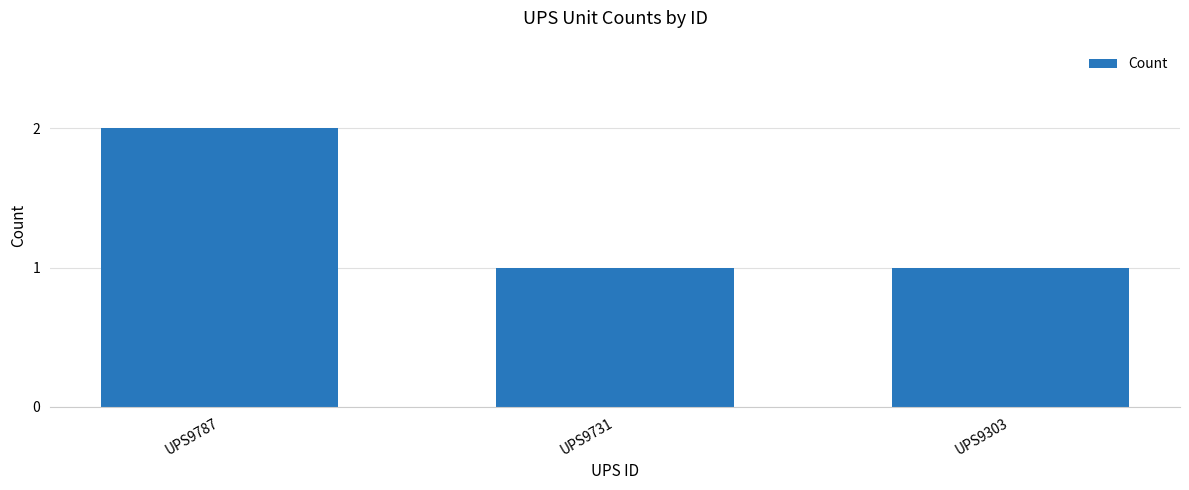

Is it true that the value at UPS9303 is 1?

True